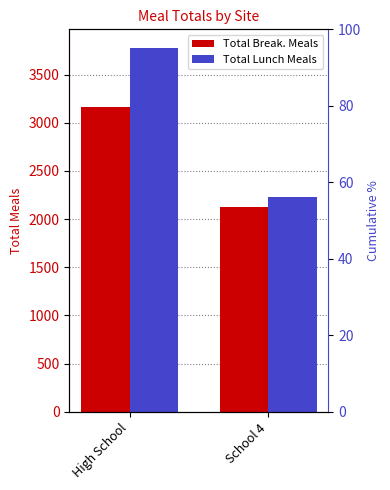

Between High School and School 4, which is larger?

High School